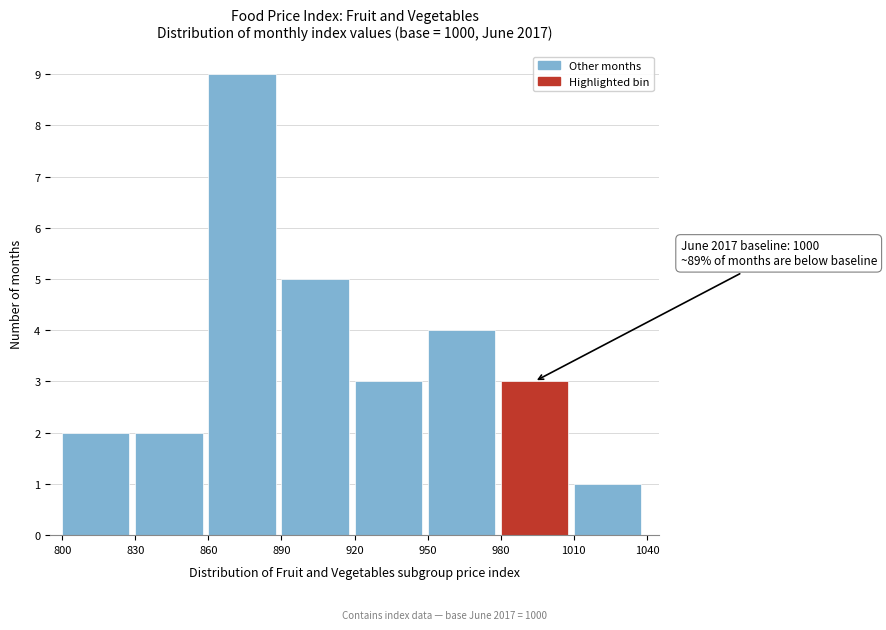

Which range on the x-axis has the tallest bar?

860 to 890